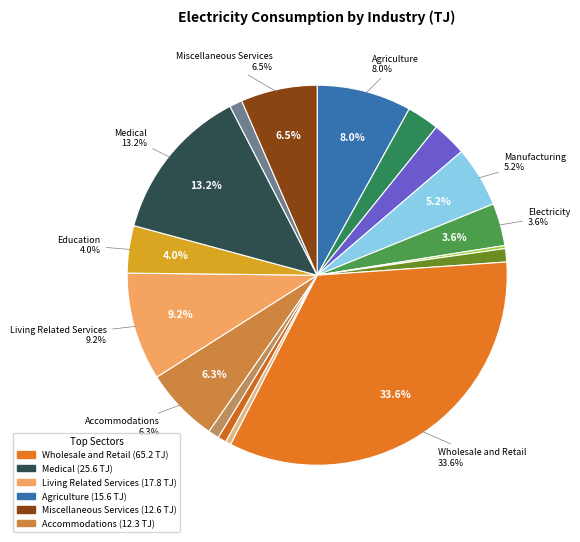

To the nearest percent, what is the combined percentage of Mining, Quarrying and Real Estate?

3%